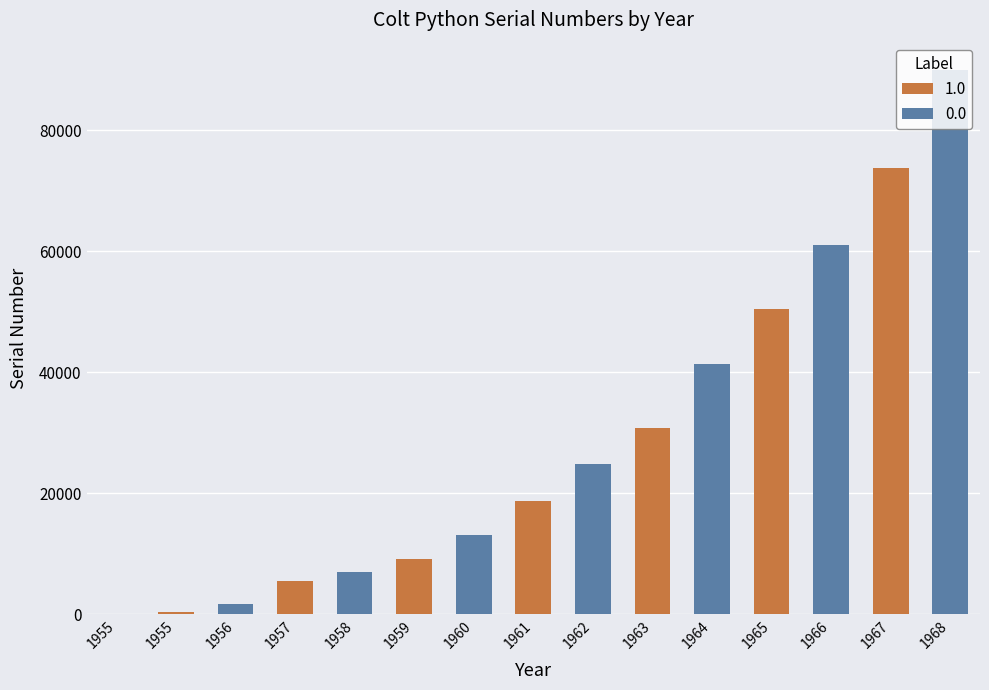

The chart shows a value of 109 at 1955_2. True or false?

False